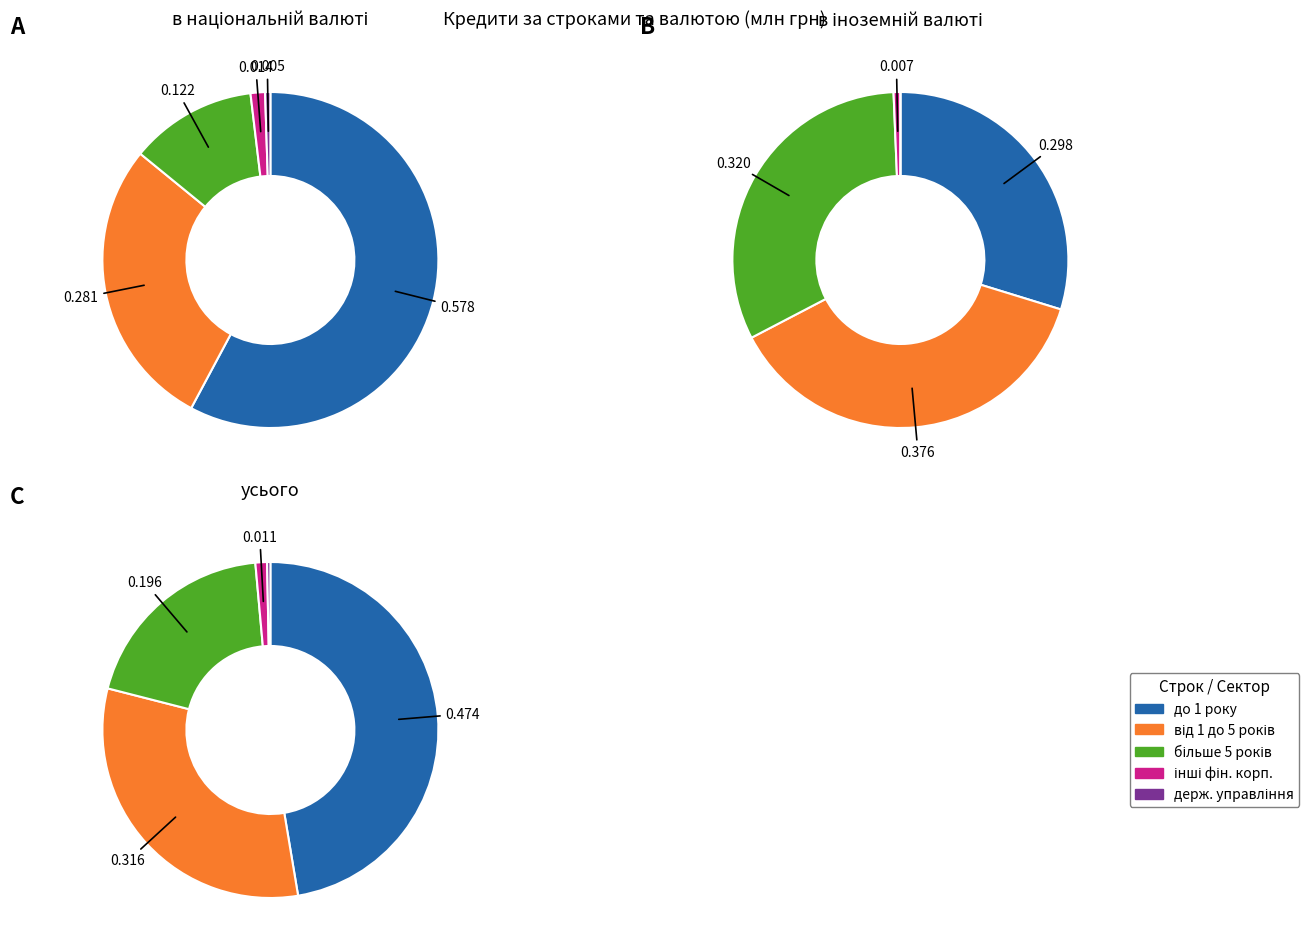

To the nearest percent, what is the combined percentage of в іноземній валюті and в національній валюті?

100%